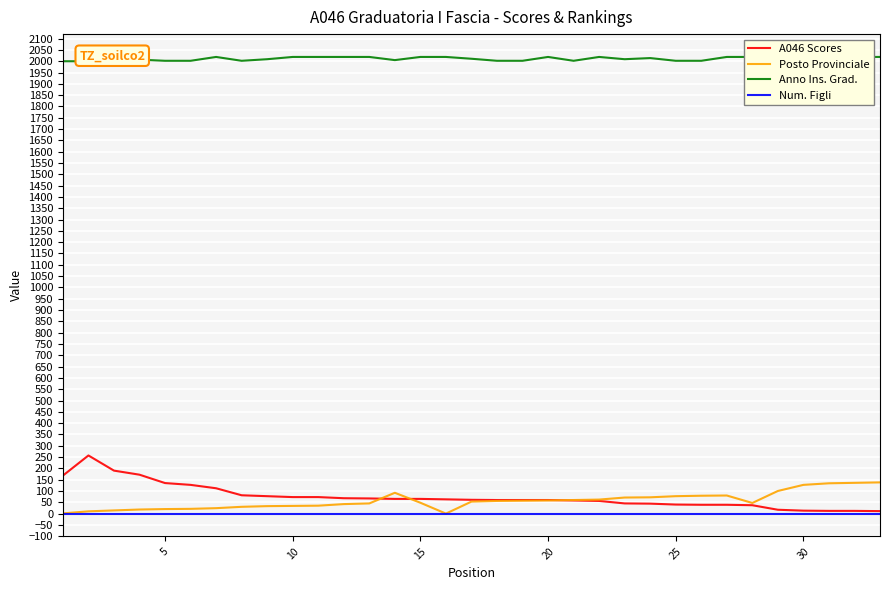

In Anno Ins. Grad., how many points are lower than both neighbors (excluding endpoints)?

4